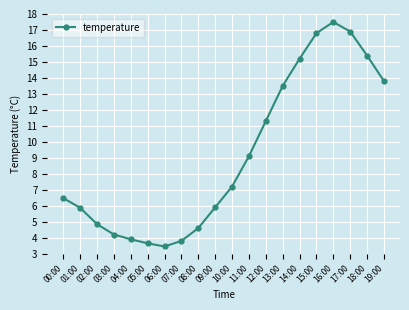

Which category has the highest value across all series?

16:00